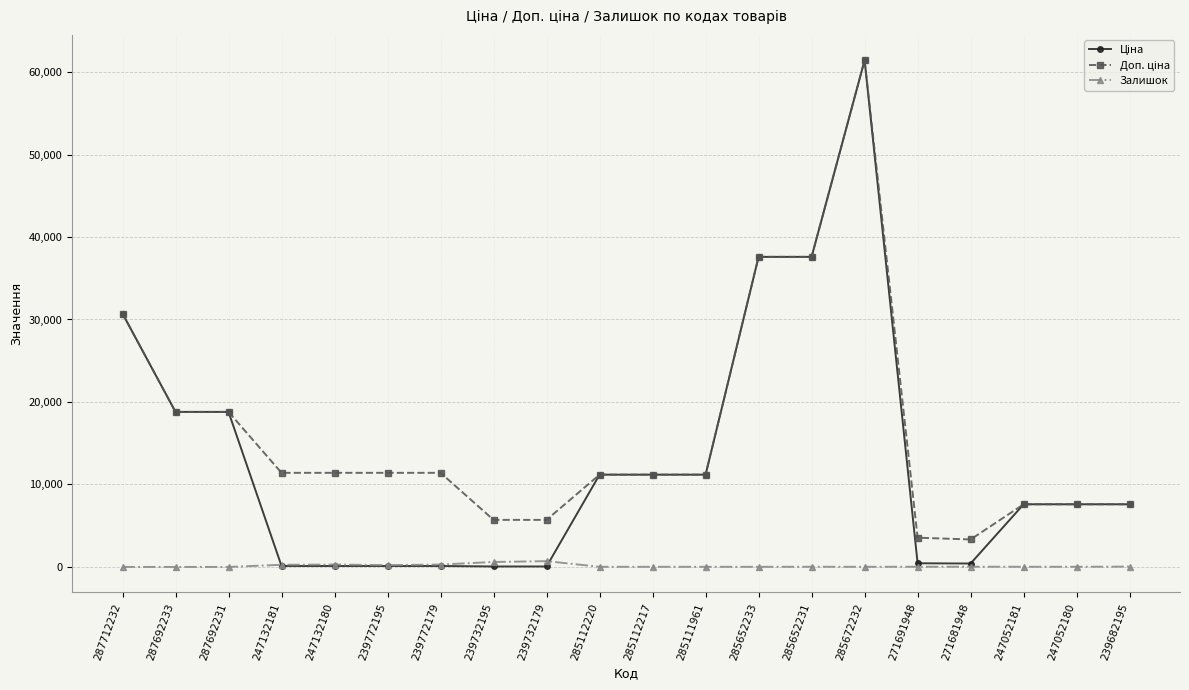

At which category does the chart reach its peak across all series?

285672232